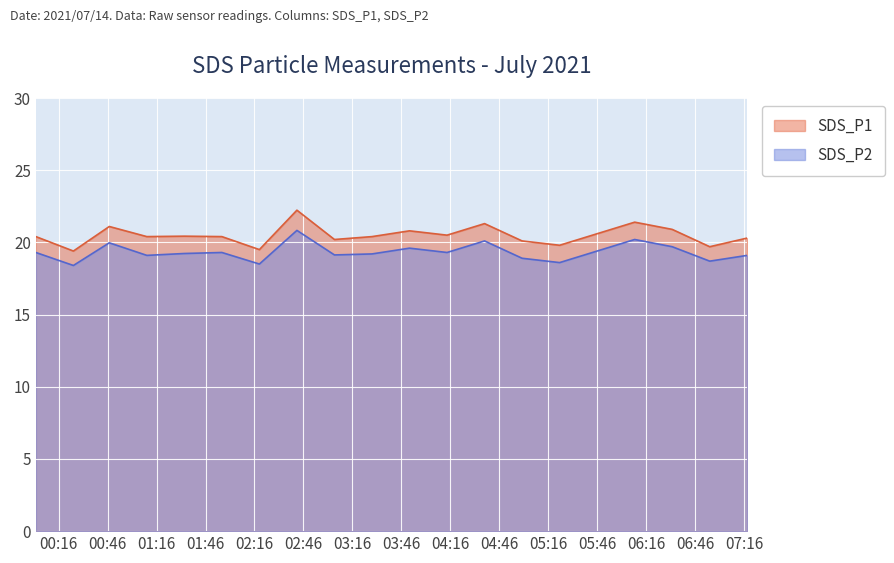

Reading right to left, transcribe all the data shown in this chart.

SDS_P1: 20.3	19.7	20.9	21.4	20.6	19.8	20.1	21.3	20.5	20.8	20.4	20.2	22.2	19.5	20.4	20.4	20.4	21.1	19.4	20.4
SDS_P2: 19.1	18.7	19.7	20.2	19.4	18.6	18.9	20.1	19.3	19.6	19.2	19.1	20.8	18.5	19.3	19.2	19.1	20.0	18.4	19.3